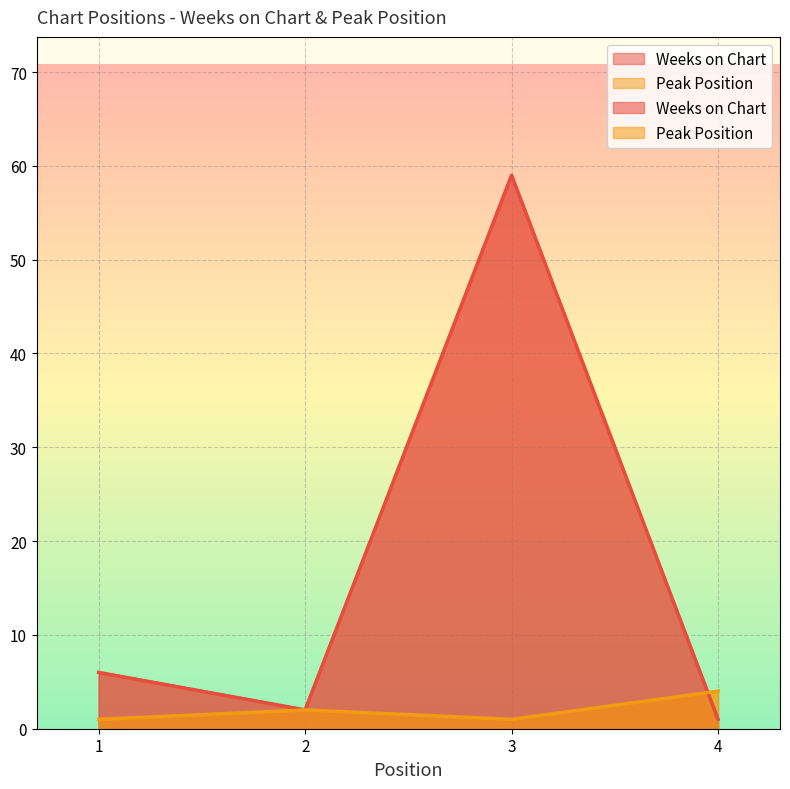

What is the maximum value for Peak Position?

4